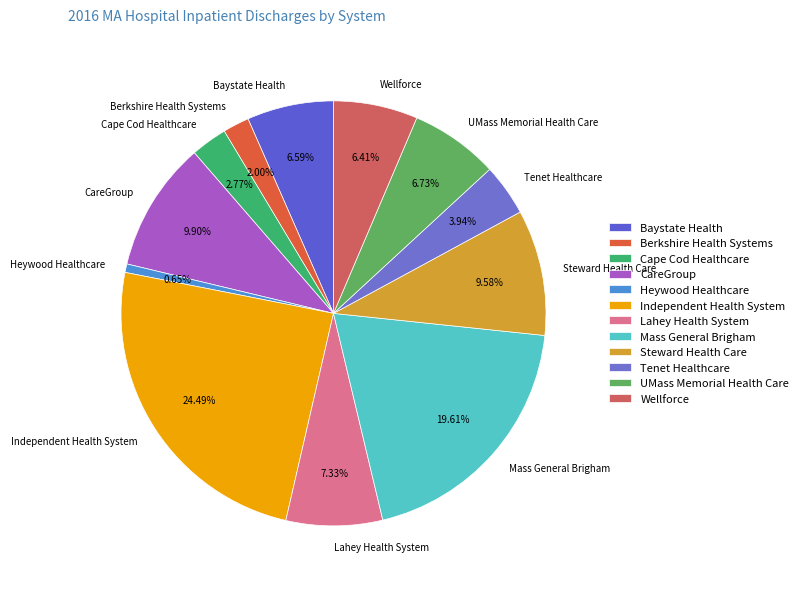

How many slices are in this pie chart?

12